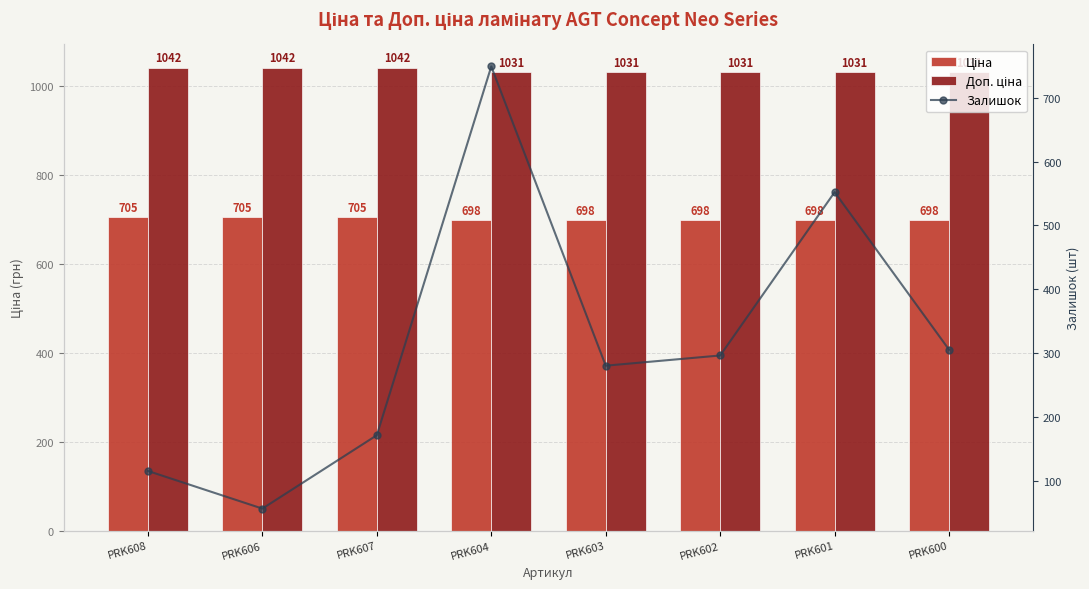

What is the value of the Доп. ціна bar at the 5th from the left?

1031.4